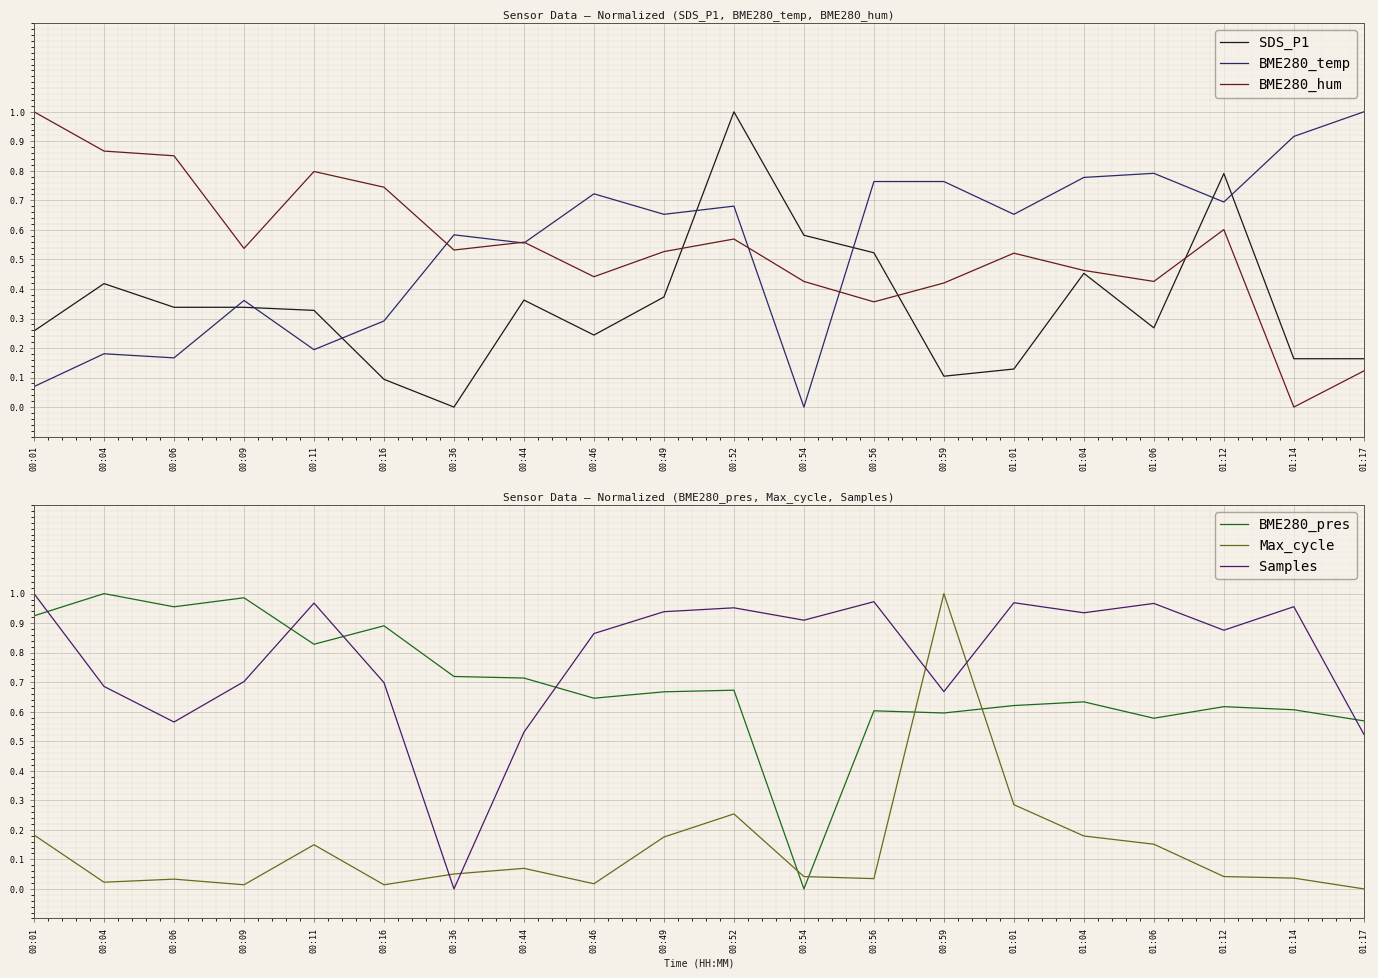

What is the value of the SDS_P1 point at the 20th from the left?

0.2